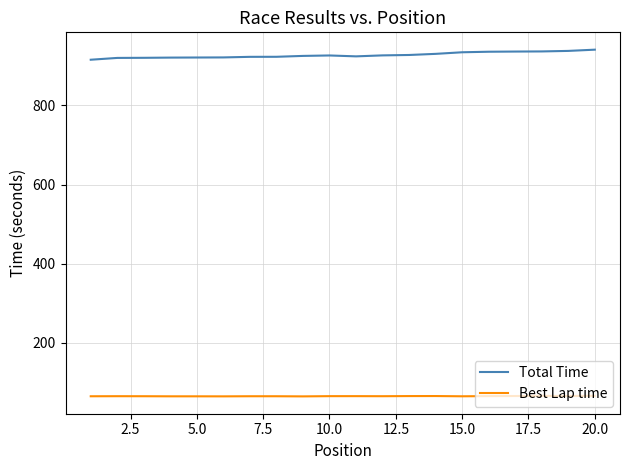

True or false: Total Time and Best Lap time intersect in this chart.

False